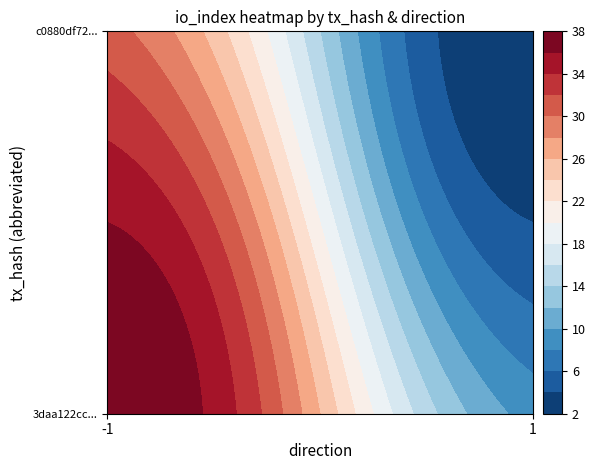

Is the value of 3daa122cc8296edc32c0b07571e30e2b04cc488 at direction greater than the value of c0880df721dfd1bfaf2d4a9cbb0b78dee788b3c at io_index?

No